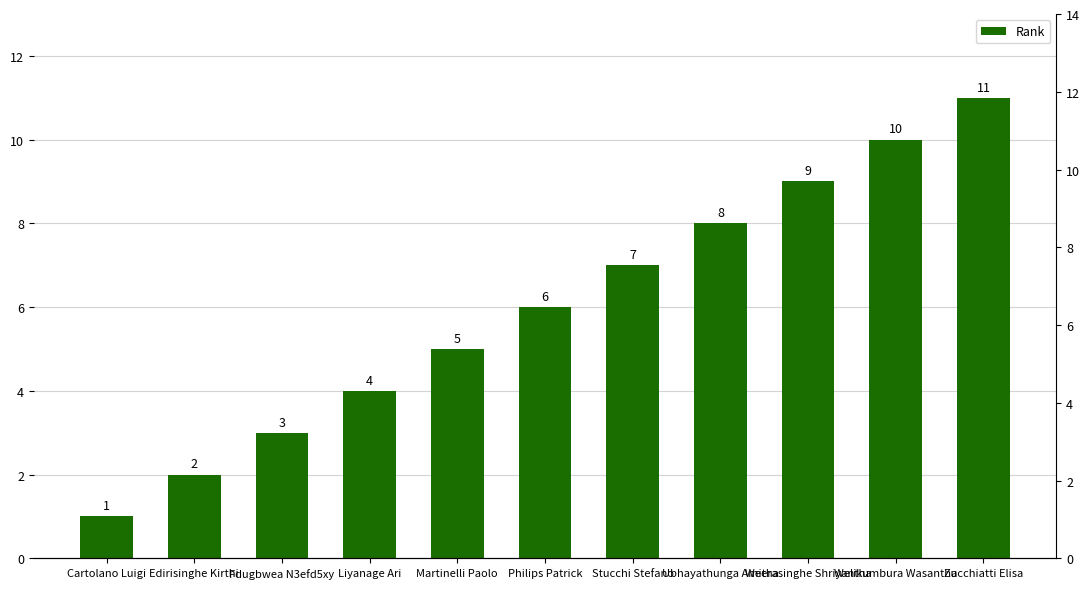

Reading right to left, list all the values displayed in this chart.

11	10	9	8	7	6	5	4	3	2	1